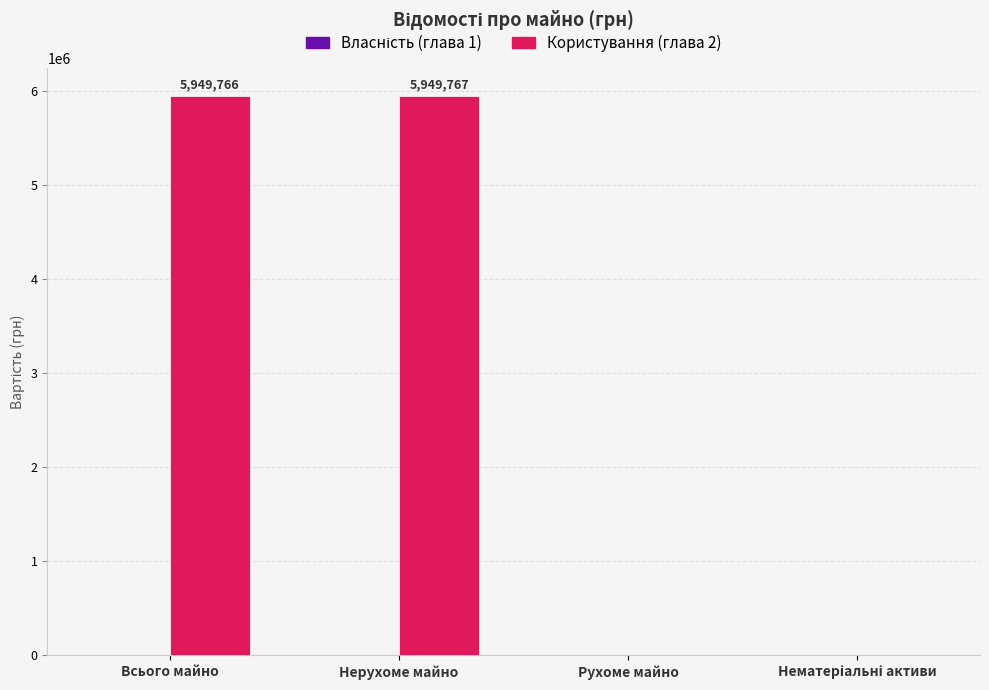

True or false: the data shows 5949765.5 at Всього майно.

True